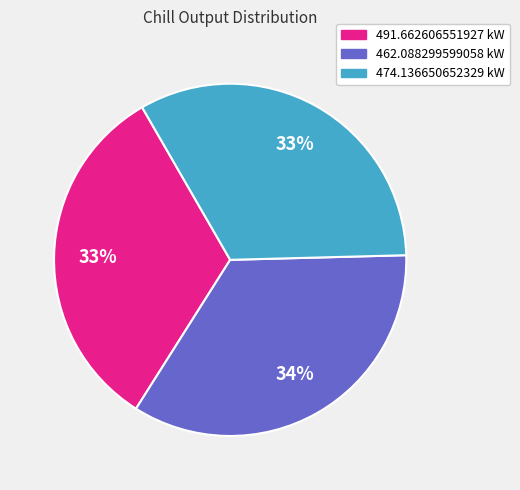

Is it true that 474.136650652329 kW is 33% of the pie?

True